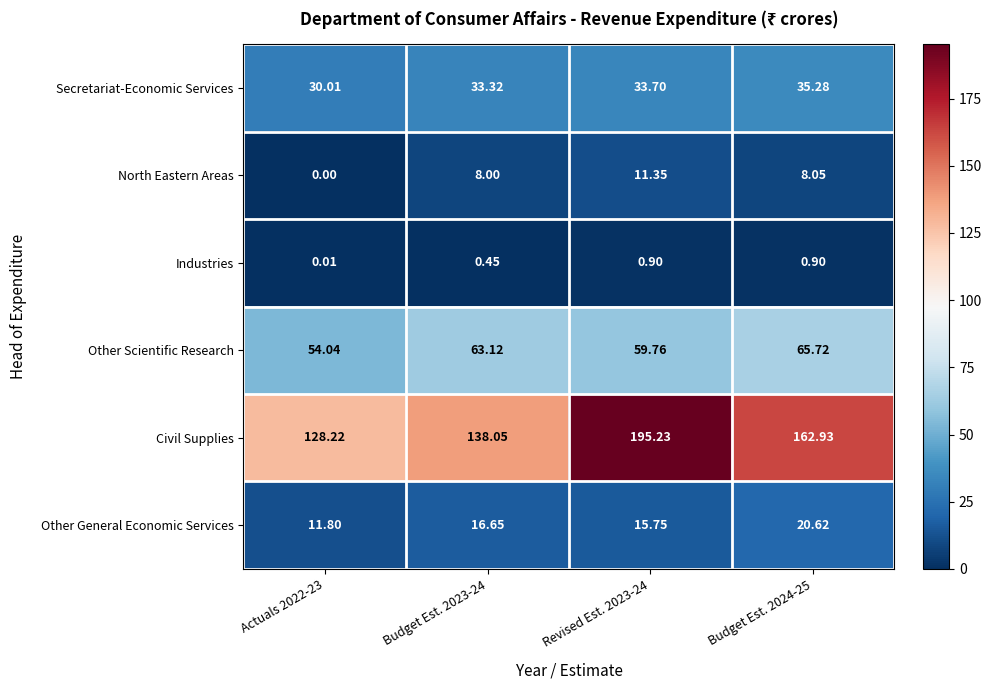

Which series has the largest range (max minus min)?

Civil Supplies